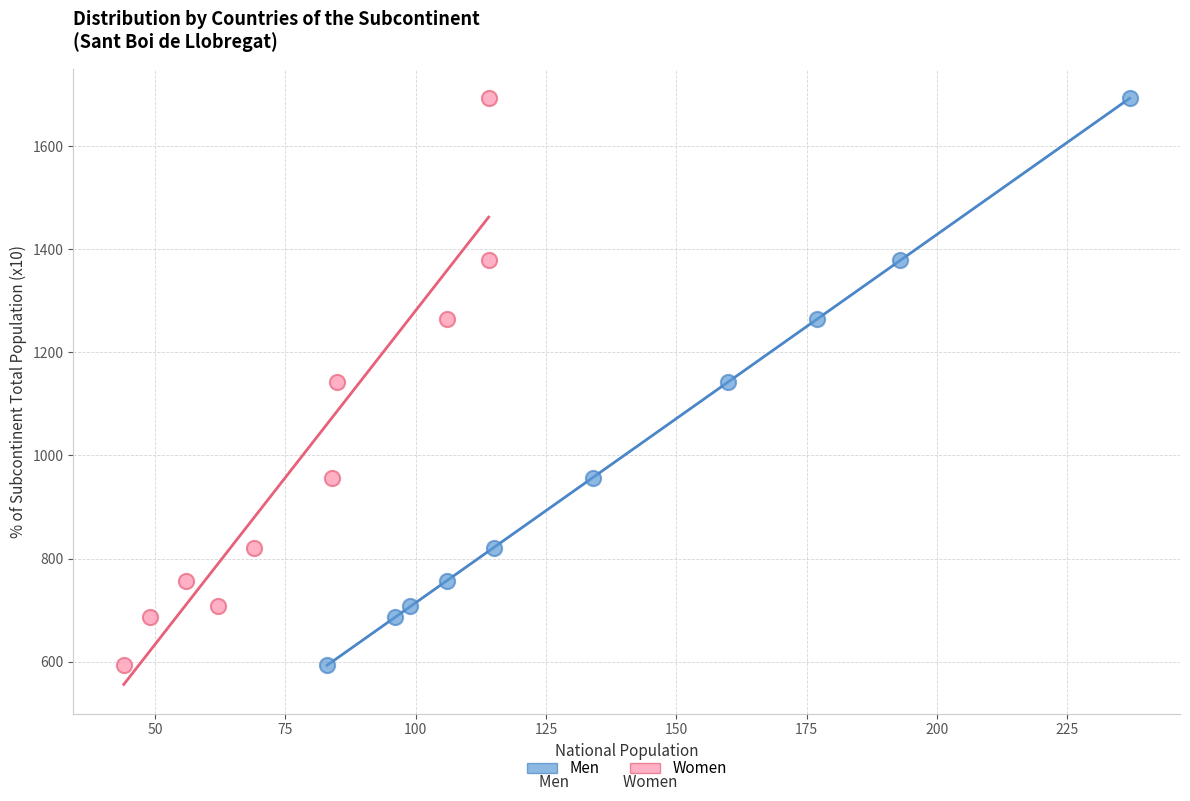

What are all the series names shown in the legend?

Men, Women